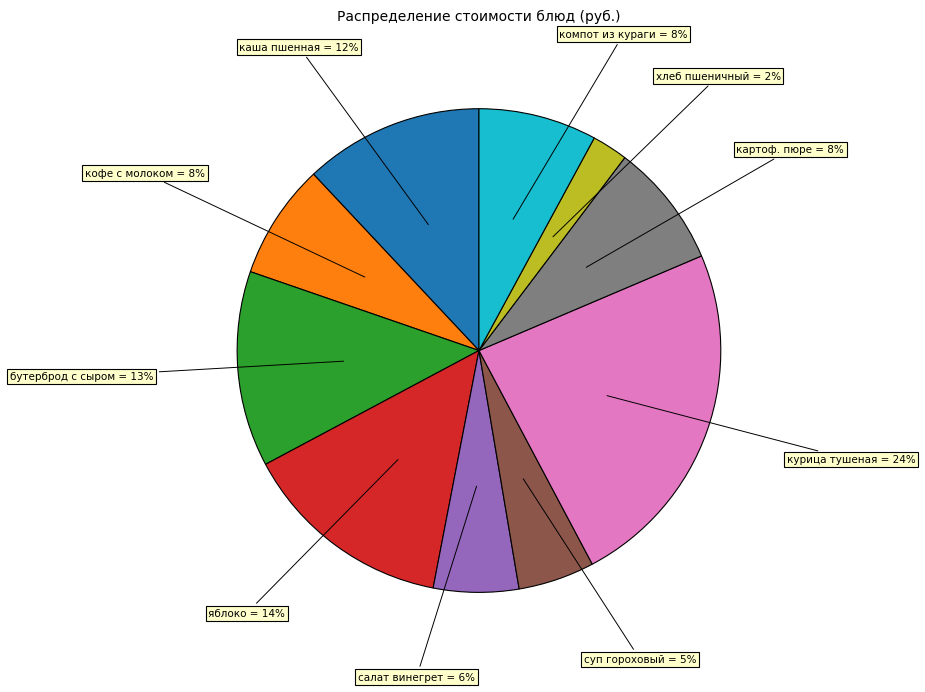

Is there any slice that represents more than half of the pie?

No